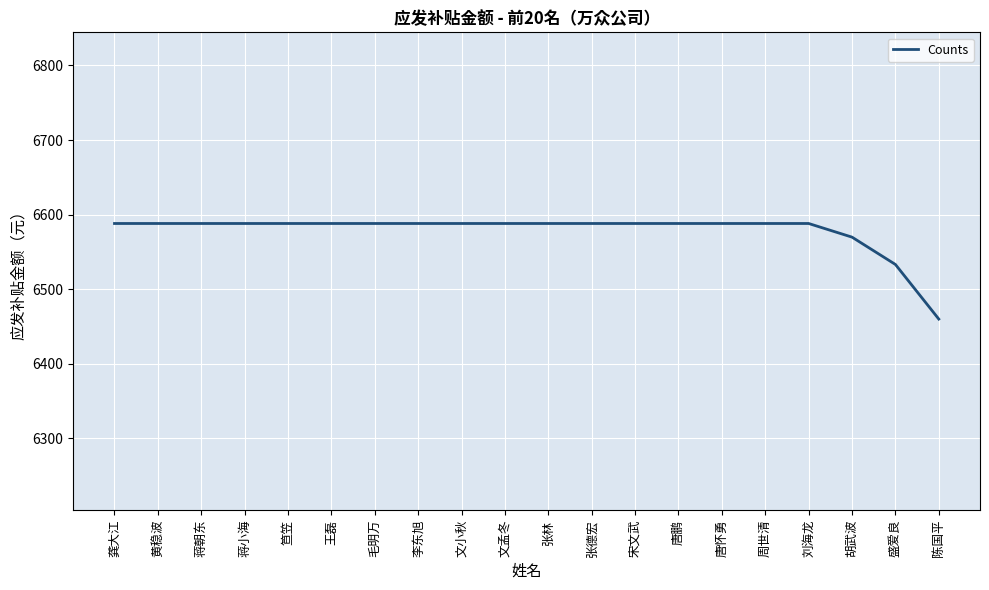

Reading right to left, list all the values displayed in this chart.

6460.1	6533.3	6569.9	6588.2	6588.2	6588.2	6588.2	6588.2	6588.2	6588.2	6588.2	6588.2	6588.2	6588.2	6588.2	6588.2	6588.2	6588.2	6588.2	6588.2